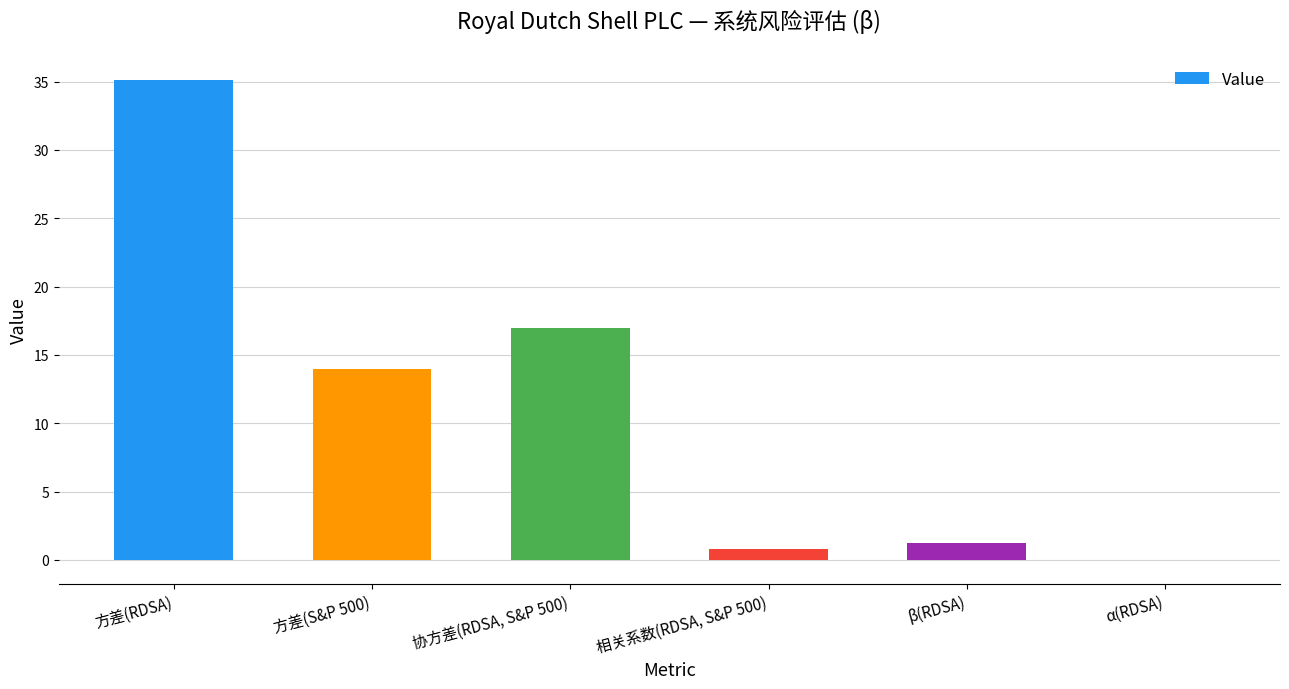

What is the sum of all values?

68.0